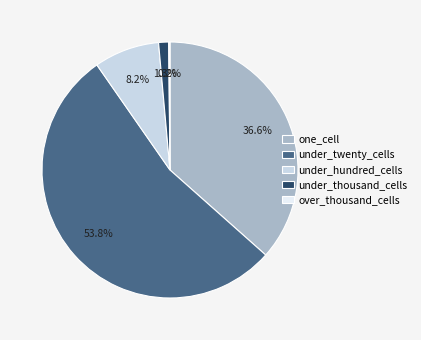

What is the majority slice?

under_twenty_cells